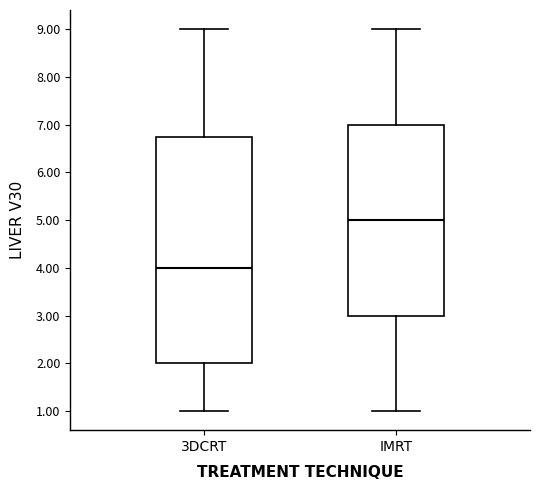

Comparing the boxes themselves (not the whiskers), which one is the tallest?

3DCRT